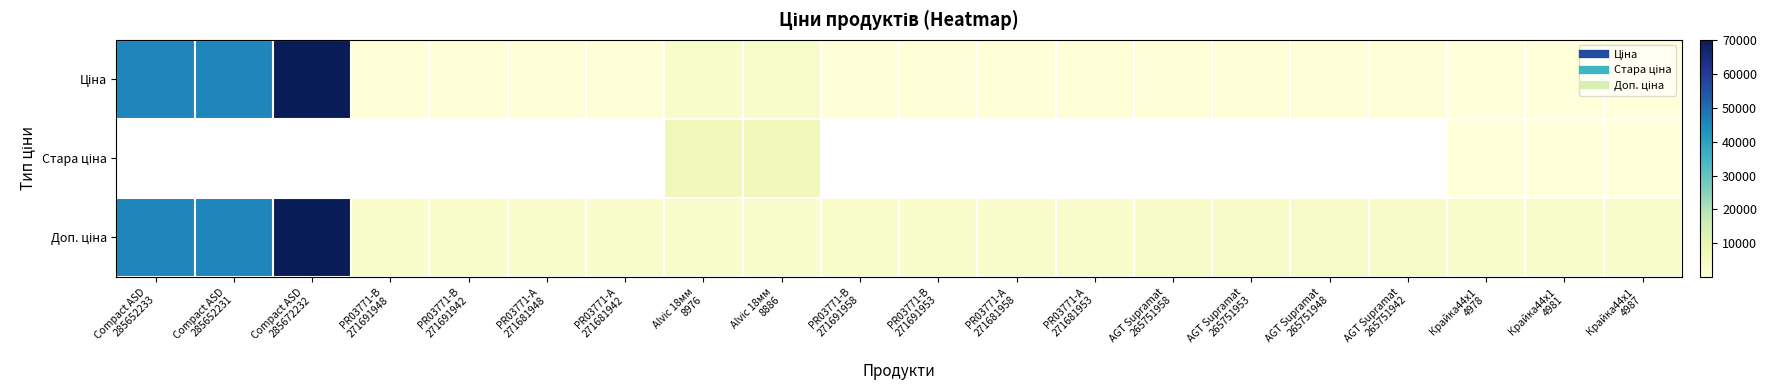

List the series in order of their overall mean, lowest first.

Ціна, Стара ціна, Доп. ціна